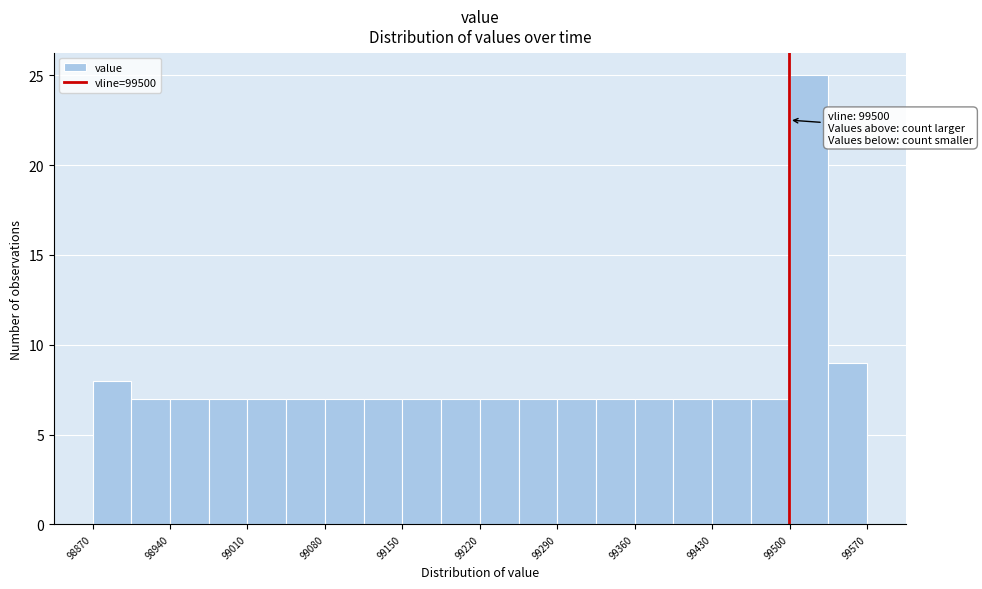

Read against the x-axis, roughly where is the centre of the tallest bar?

99520